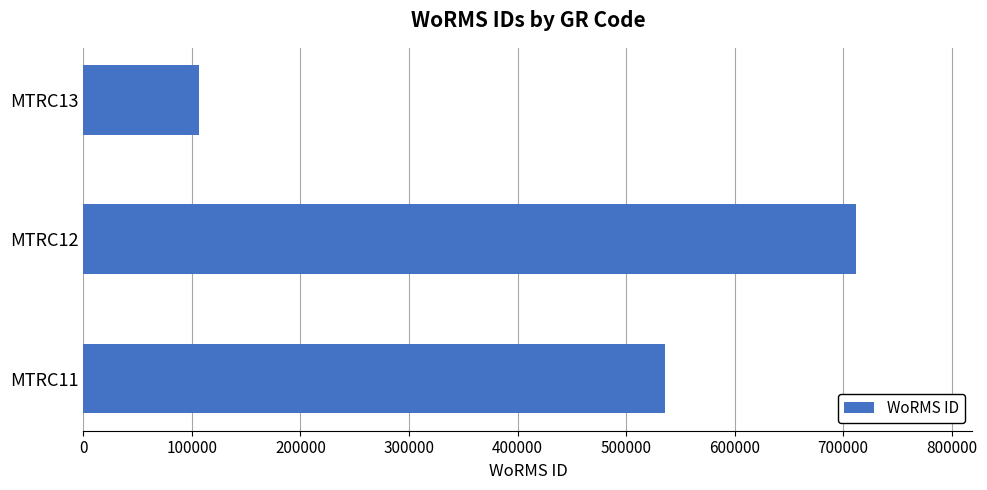

How many categories are shown in the chart?

3